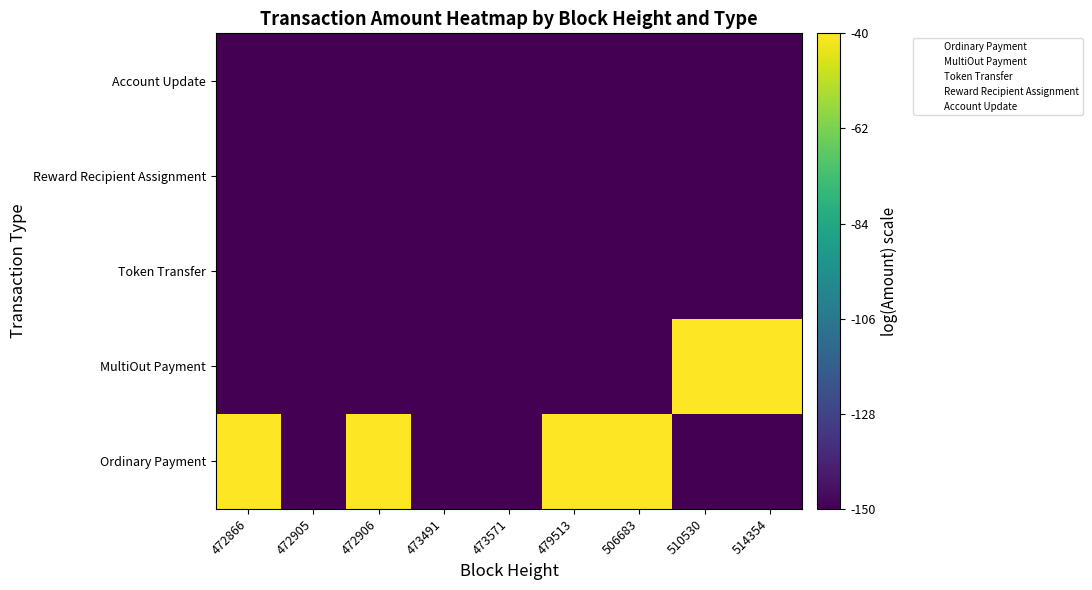

Which has a higher value, 506683 or 472905?

506683